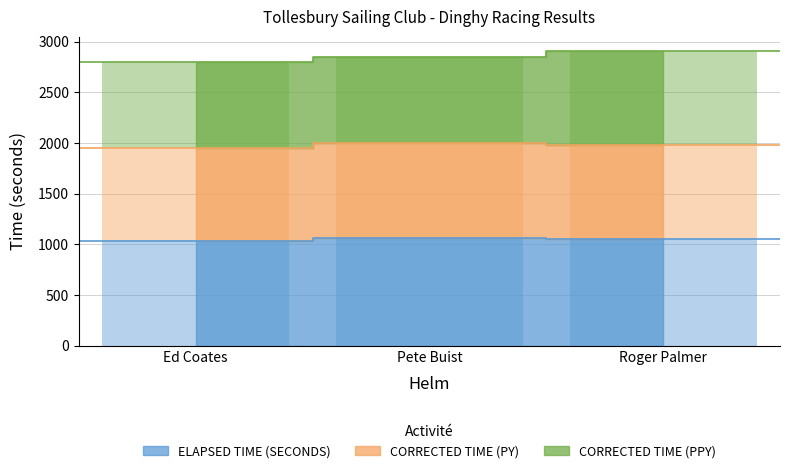

Reading left to right, what are all the values shown in this chart?

ELAPSED TIME (SECONDS): 1035.0	1062.0	1050.0
CORRECTED TIME (PY): 913.5	937.3	926.7
CORRECTED TIME (PPY): 849.8	852.3	926.7